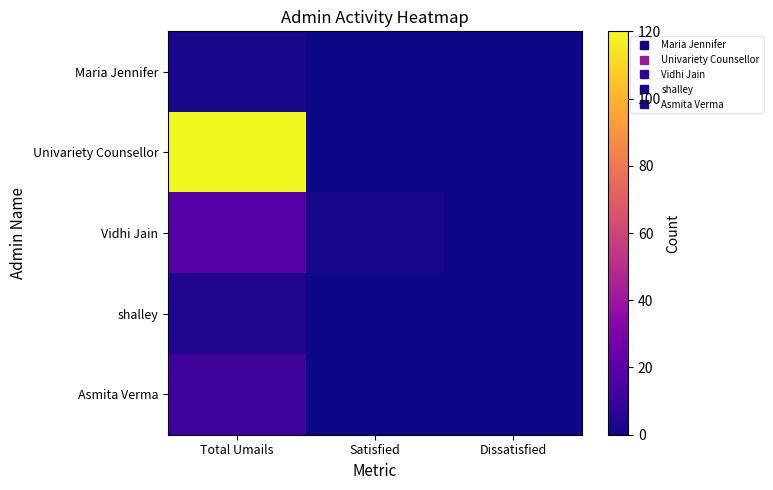

Which label corresponds to the smallest value in the chart?

Satisfied